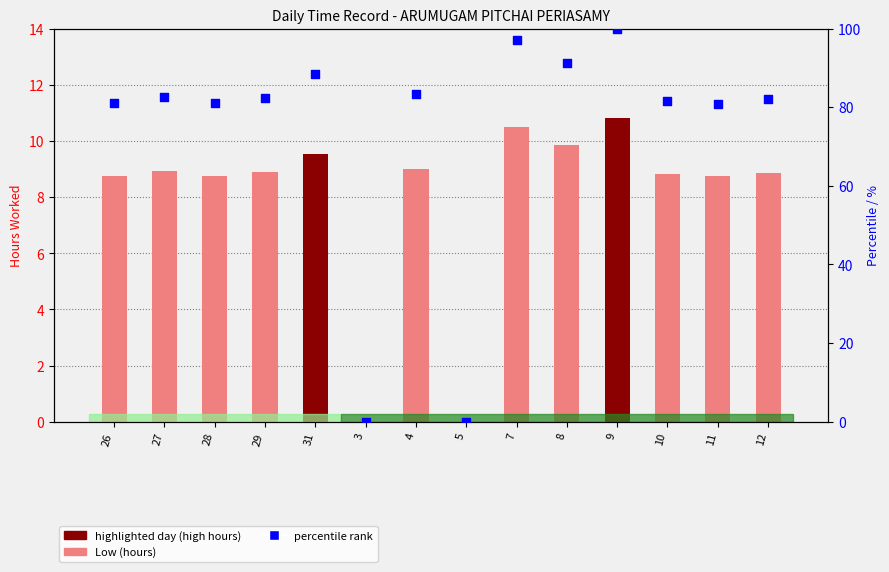

Which series reaches the maximum Y coordinate?

percentile rank